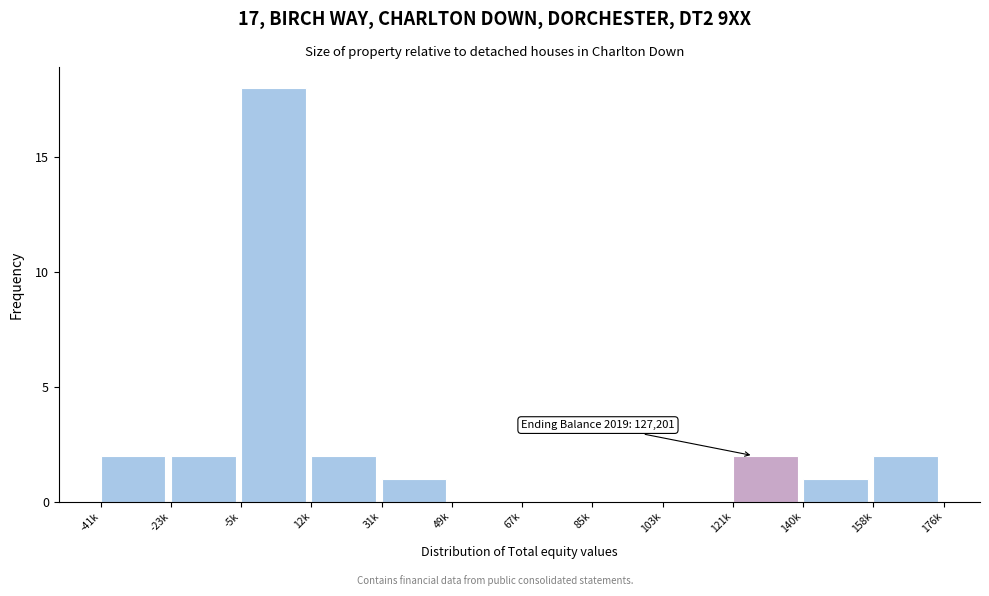

Reading left to right, transcribe all the data shown in this chart.

-41k=2	-23k=2	-5k=18	12k=2	31k=1	49k=0	67k=0	85k=0	103k=0	121k=2	140k=1	158k=2